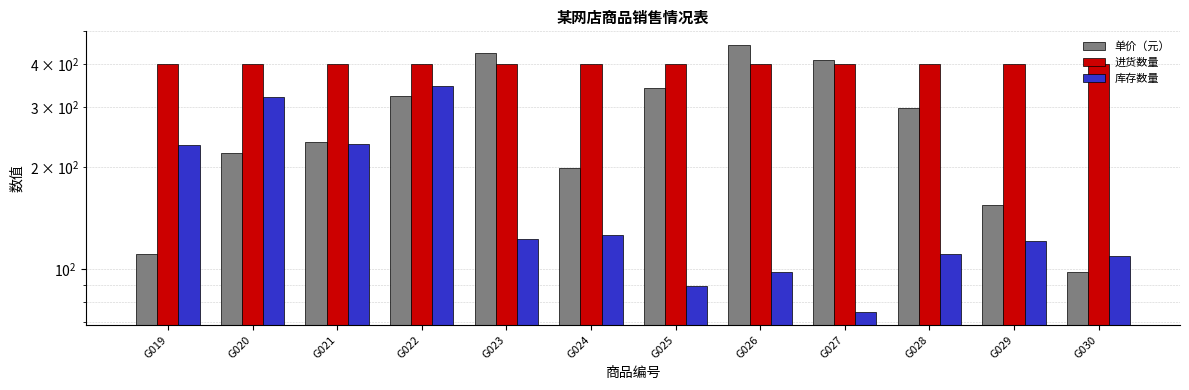

Which category has the highest value in the 进货数量 series?

G019